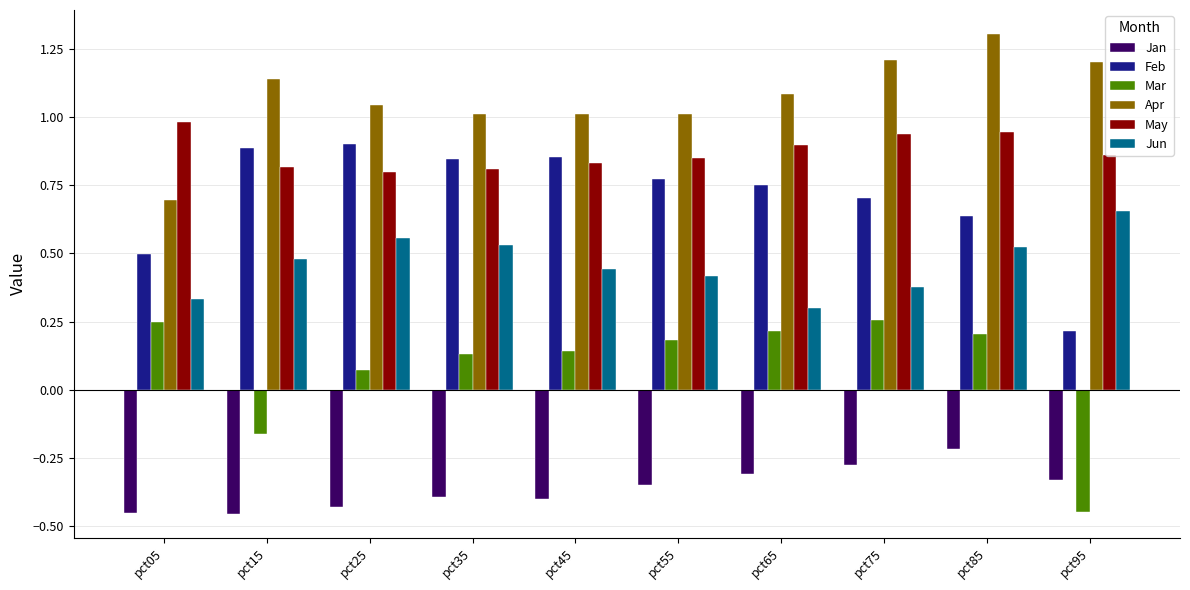

What is the sum of all May values?

8.7